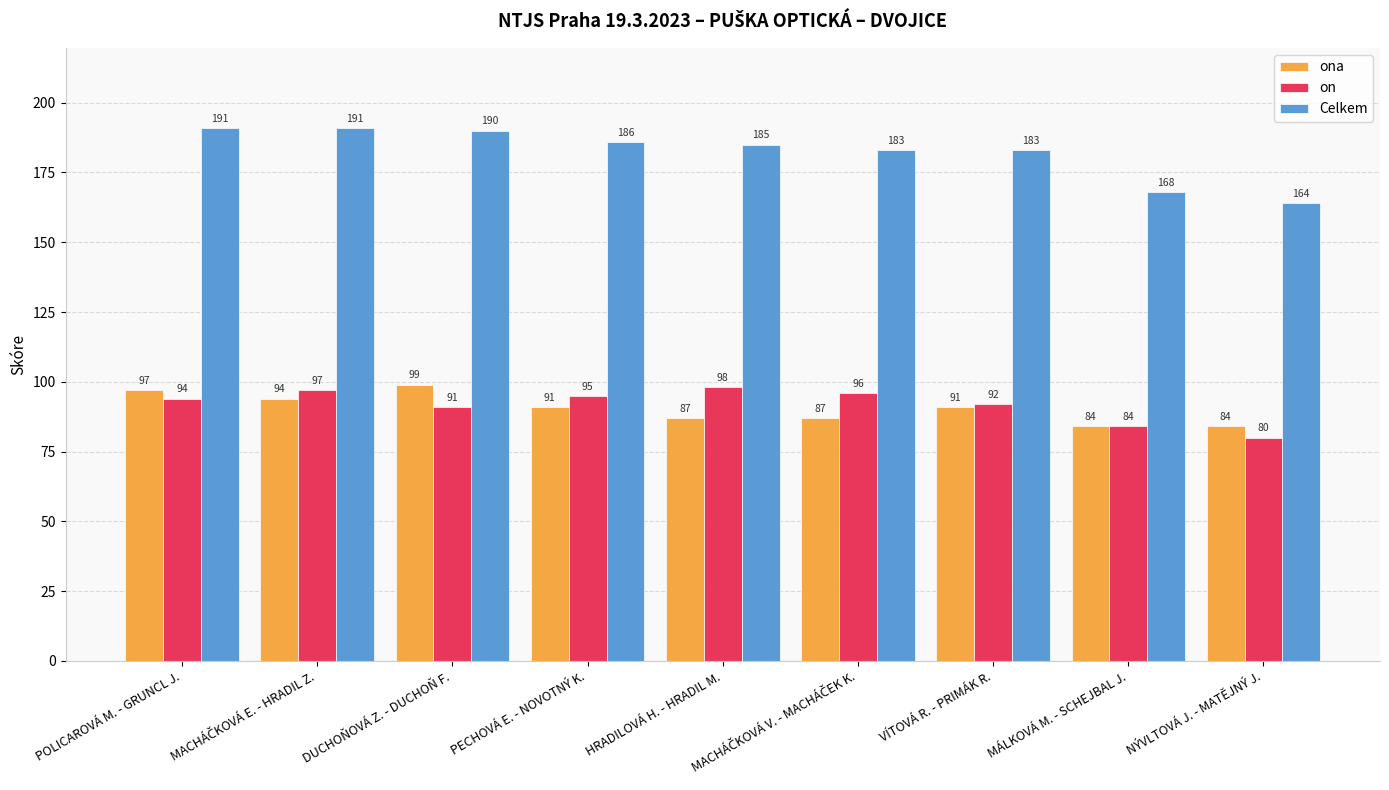

Read the on value at MÁLKOVÁ M. - SCHEJBAL J., to the nearest 10.

80